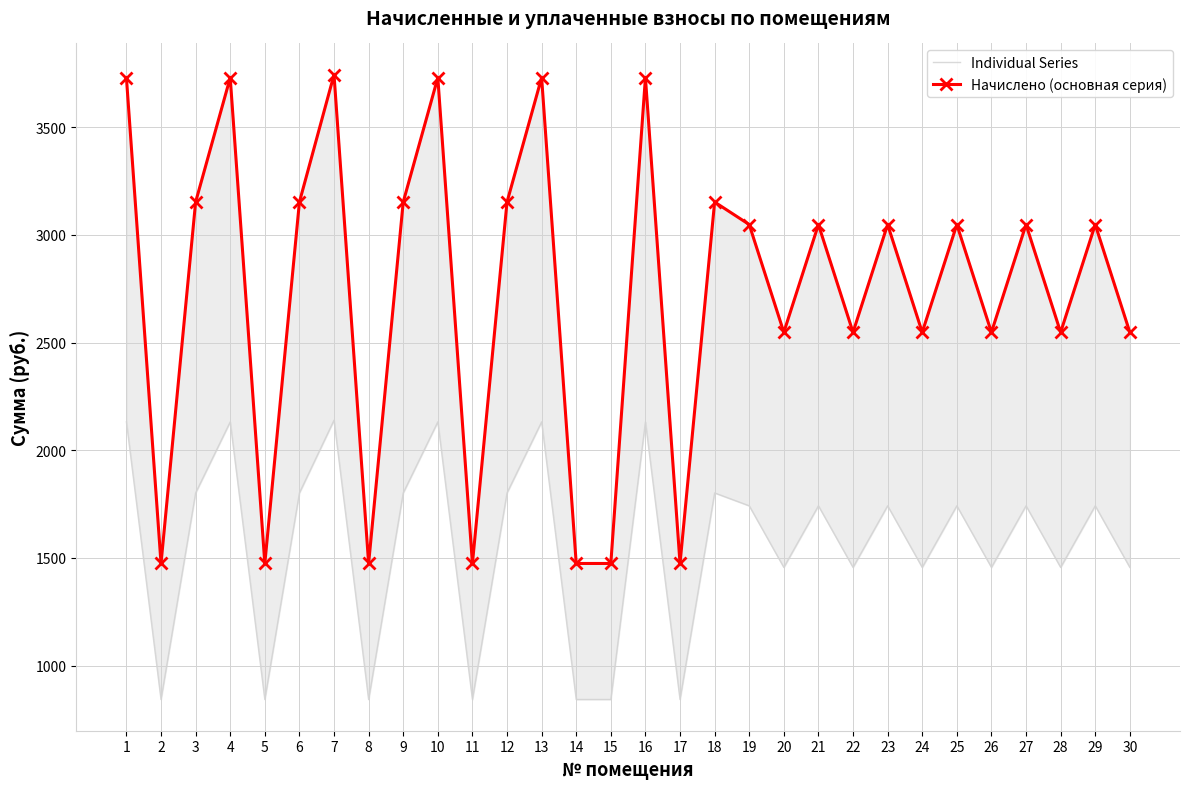

Where is the first local maximum for Начислено (основная серия)?

4